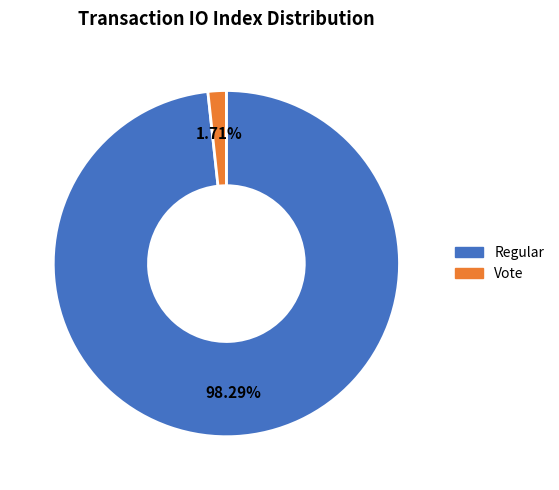

Is there a majority slice in this chart?

Yes